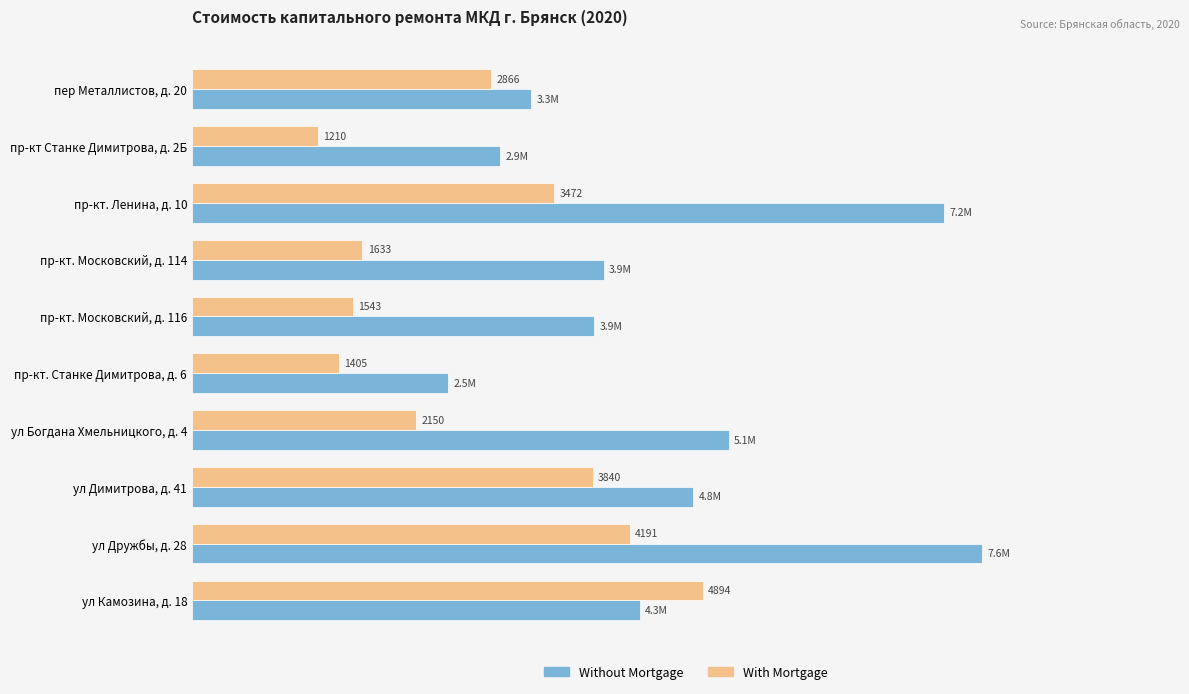

What are all the series names shown in the legend?

Without Mortgage, With Mortgage